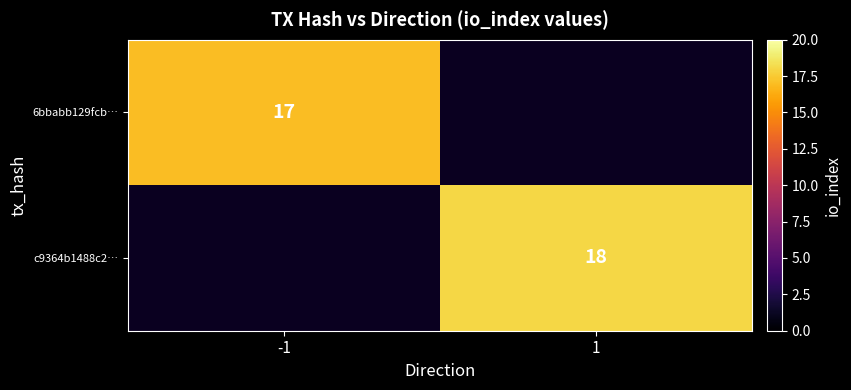

The c9364b1488c2… series shows 18 at 1. True or false?

True